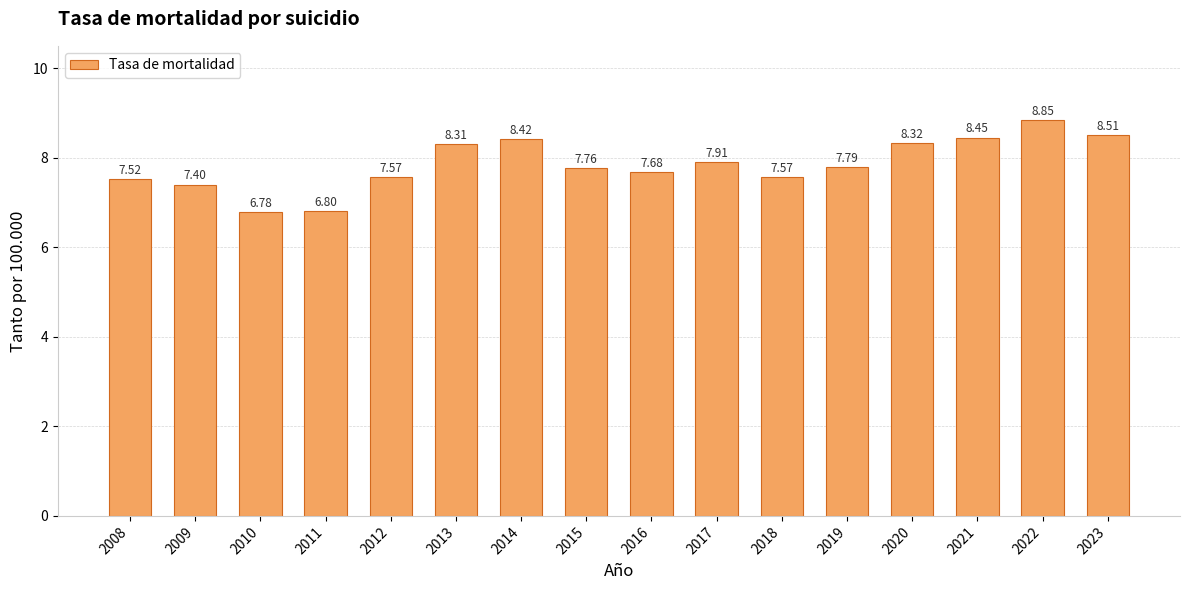

What is the difference between the values at 2009 and 2022?

1.4